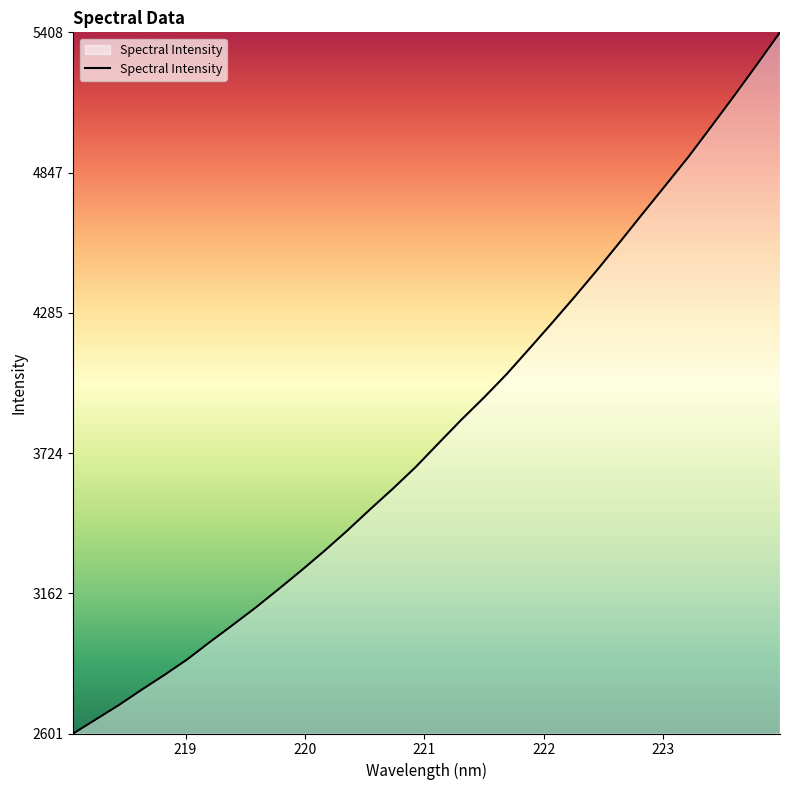

What is the smallest value displayed?

2601.4